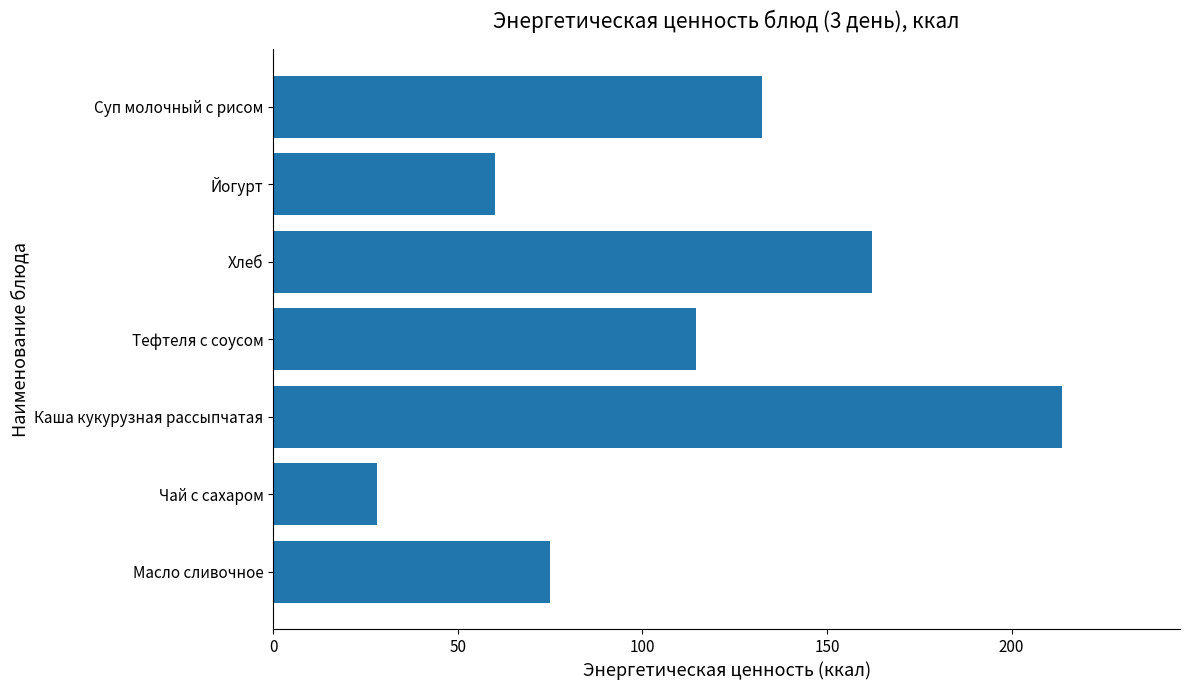

True or false: the data shows 66.6 at Суп молочный с рисом.

False